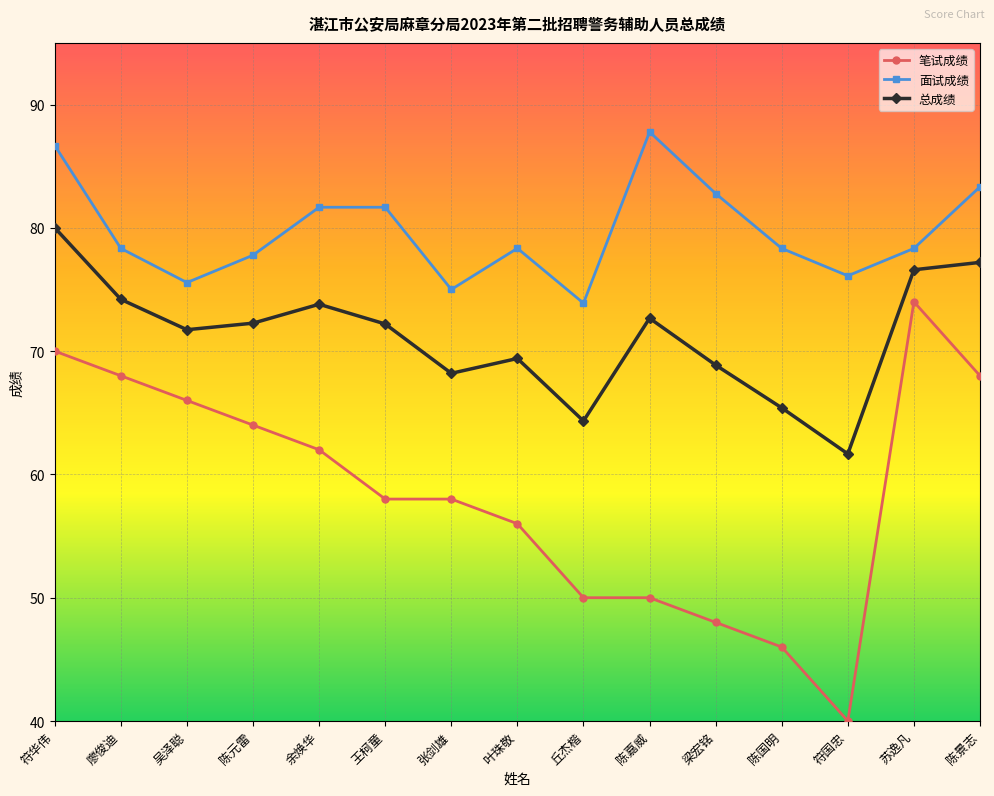

What is the difference between the highest and lowest values at 符华伟?

16.7